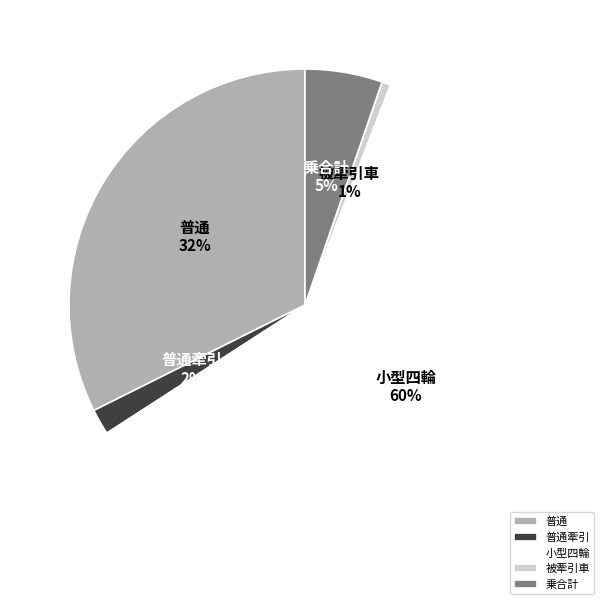

What is the largest slice in the pie chart?

小型四輪